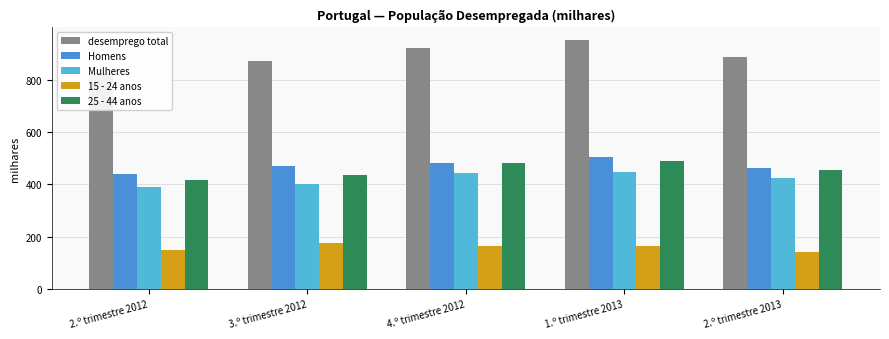

Is the value of 15 - 24 anos at 1.º trimestre 2013 greater than the value of Mulheres at 4.º trimestre 2012?

No